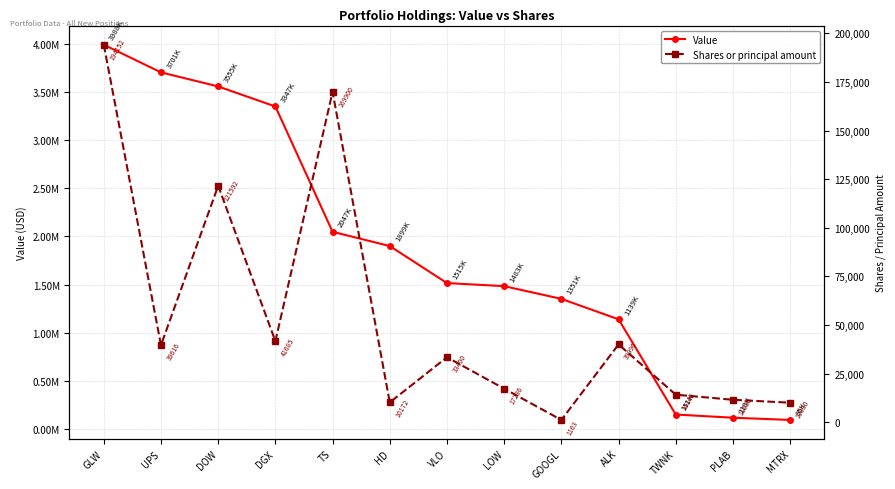

Is the value of Shares or principal amount at UPS greater than the value of Value at MTRX?

No